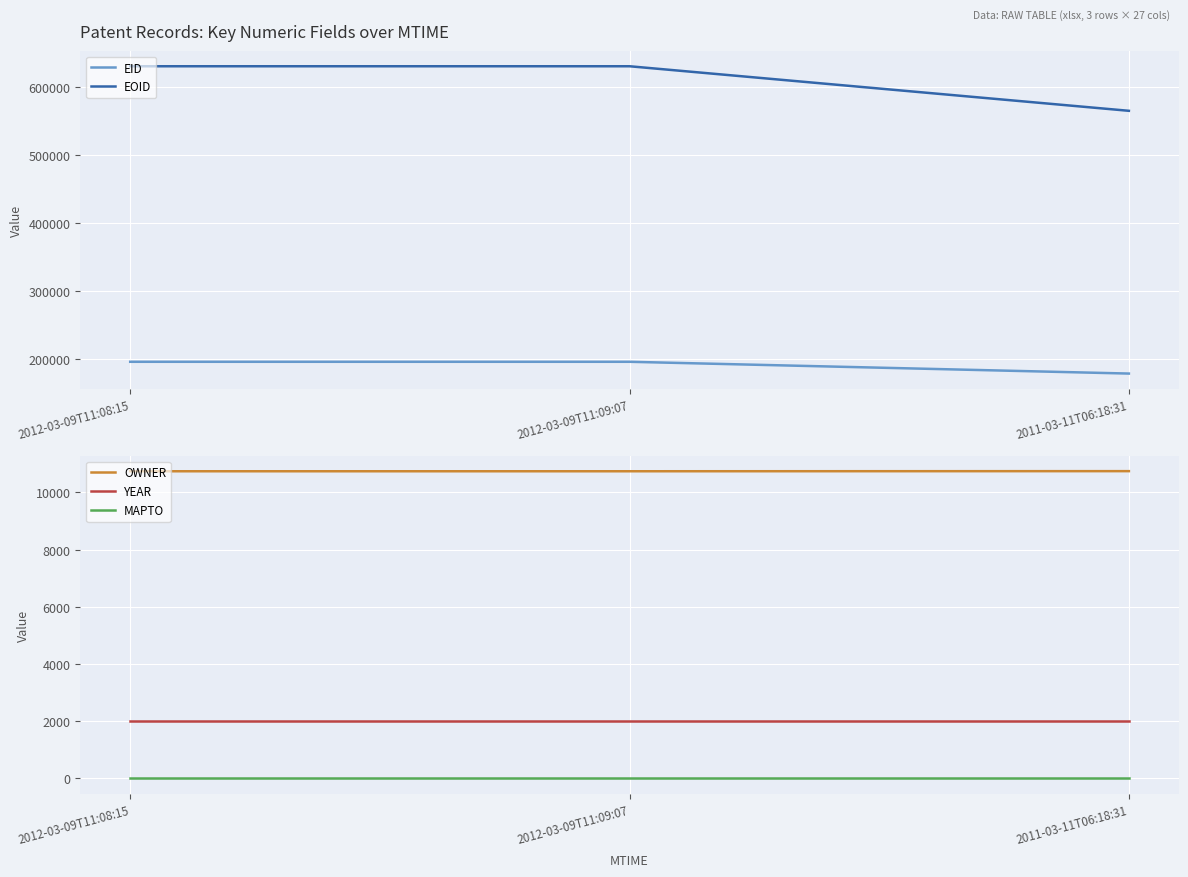

At which label is MAPTO closest to 0?

2012-03-09T11:08:15